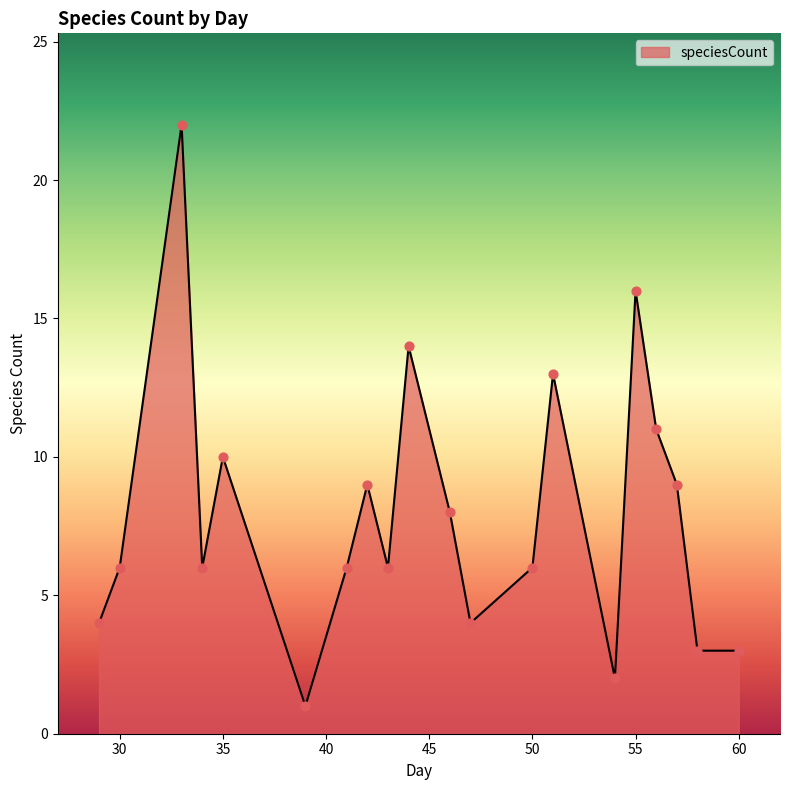

What is the difference between the maximum and minimum values?

21